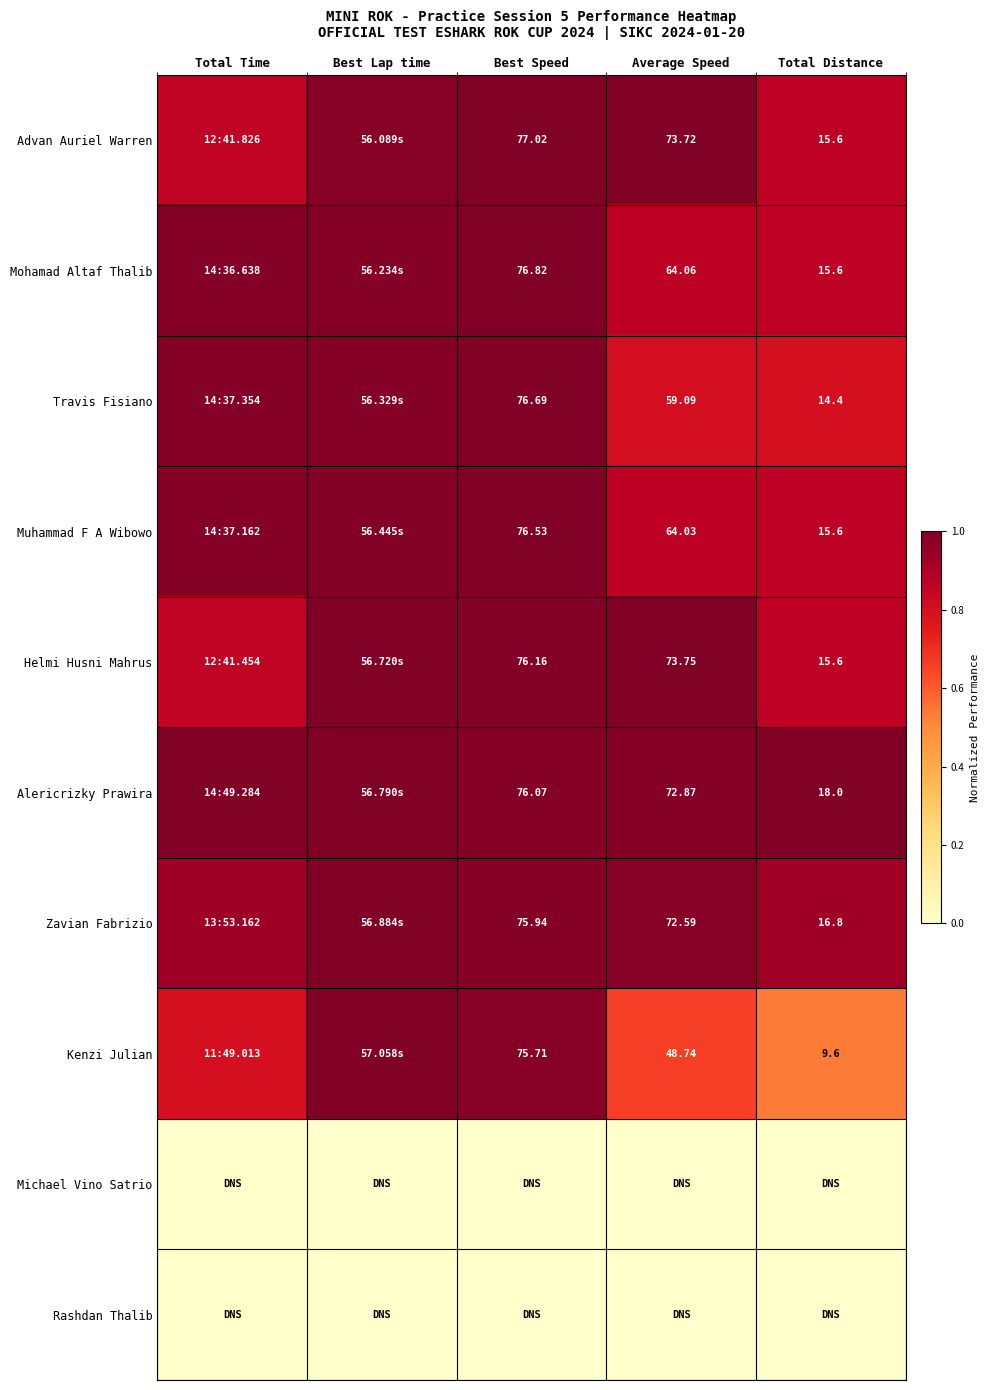

Is the value of Muhammad F A Wibowo at Average Speed greater than the value of Helmi Husni Mahrus at Best Speed?

No